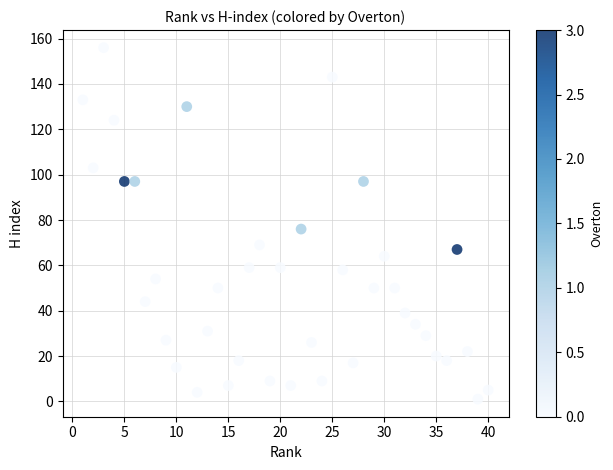

What Y value in the scatter plot is closest to 78?

76